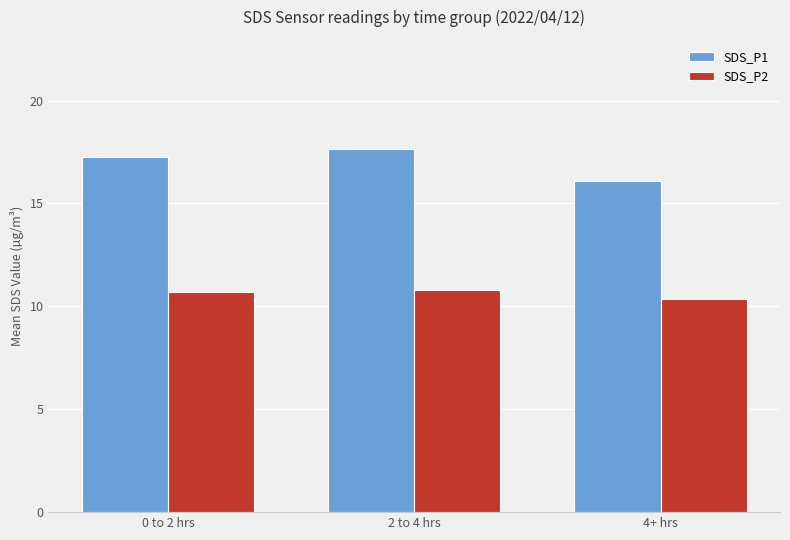

Reading right to left, what are all the values shown in this chart?

SDS_P1: 16.1	17.7	17.2
SDS_P2: 10.3	10.8	10.7